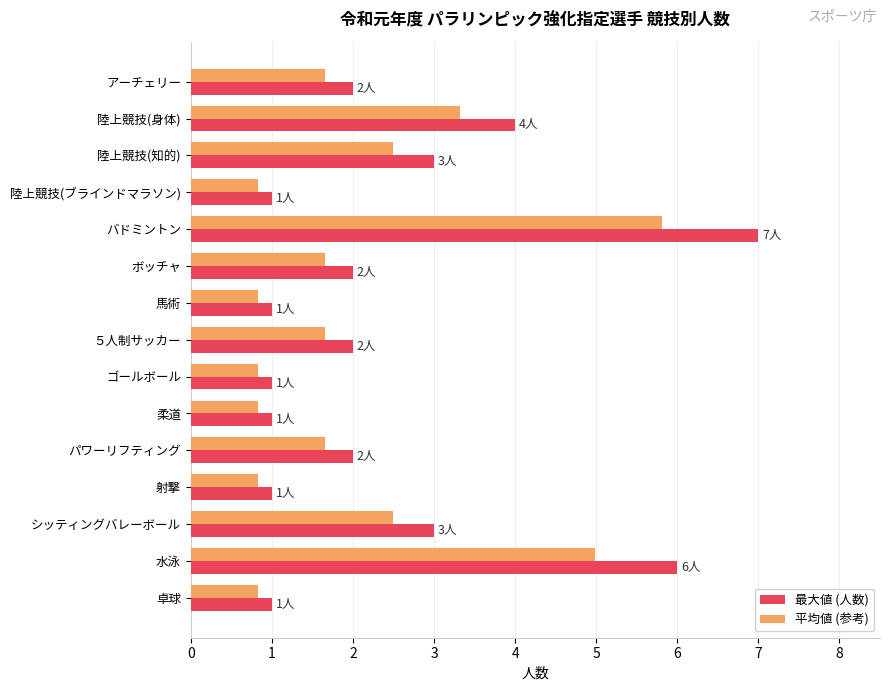

Rank the series by their maximum value, from highest to lowest.

最大値 (人数), 平均値 (参考)